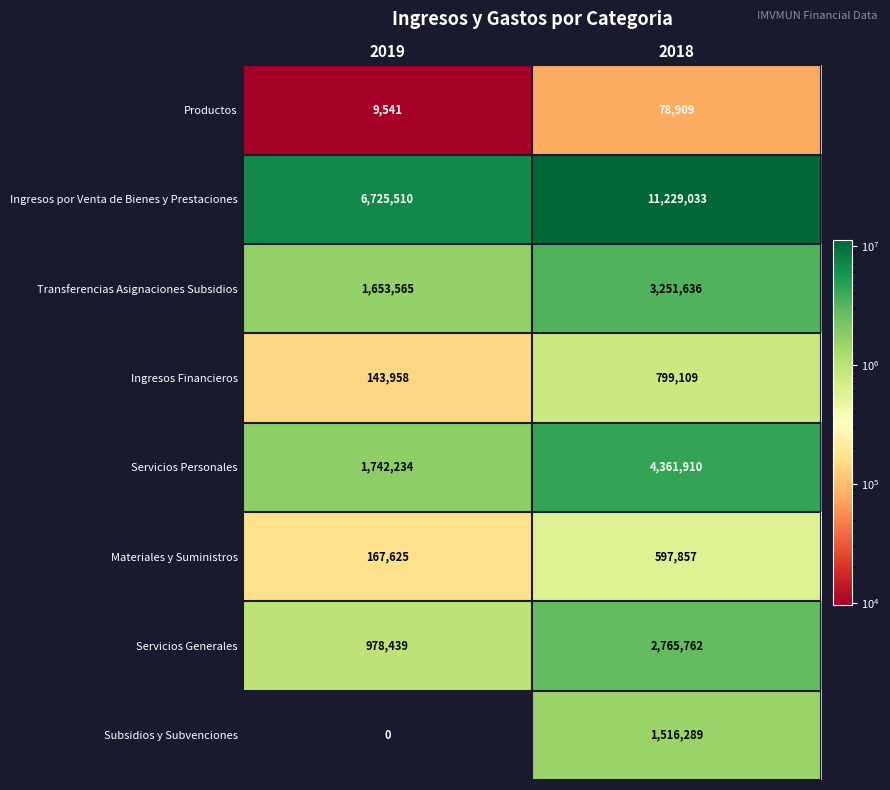

Reading right to left, transcribe all the data shown in this chart.

Productos: 2018=78909	2019=9541
Ingresos por Venta de Bienes y Prestaciones: 2018=11229033	2019=6725510
Transferencias Asignaciones Subsidios: 2018=3251636	2019=1653565
Ingresos Financieros: 2018=799109	2019=143958
Servicios Personales: 2018=4361910	2019=1742234
Materiales y Suministros: 2018=597857	2019=167625
Servicios Generales: 2018=2765762	2019=978439
Subsidios y Subvenciones: 2018=1516289	2019=0